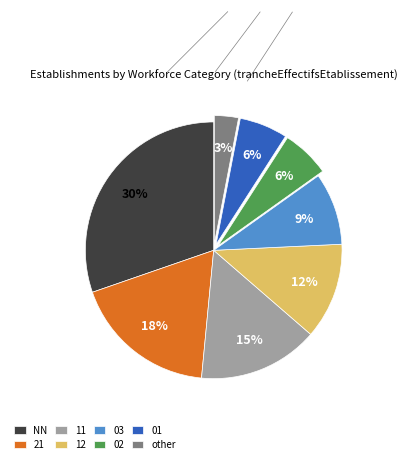

Does any single category account for the majority?

No